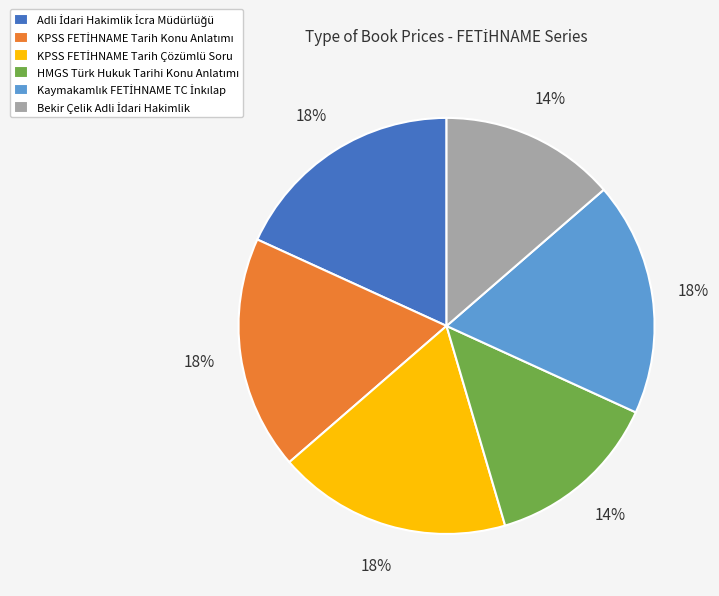

To the nearest percent, what is the average slice percentage?

17%